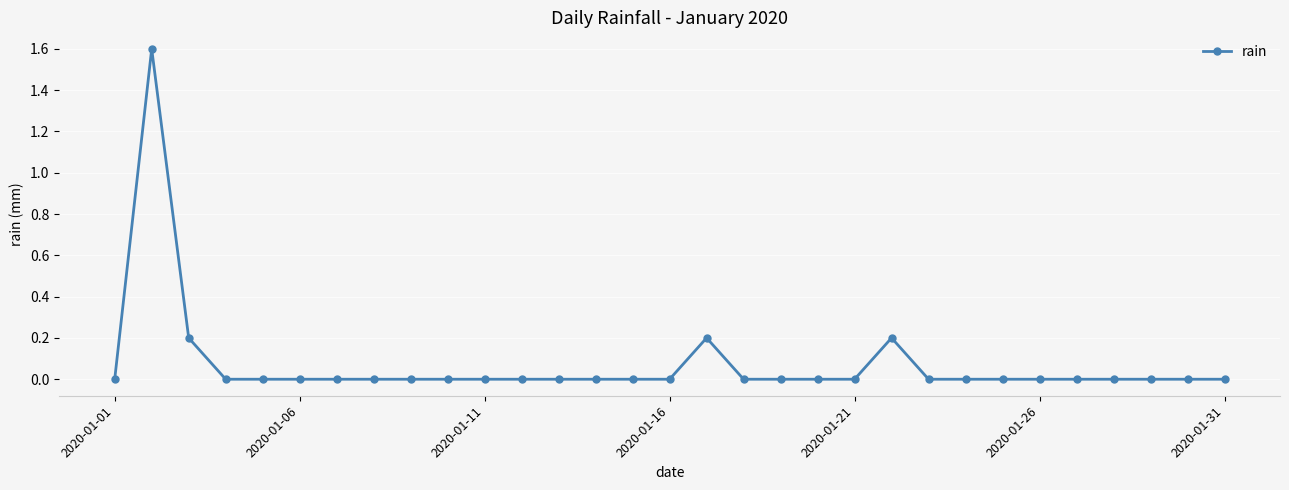

True or false: the data has more than 1 interior local peaks.

True